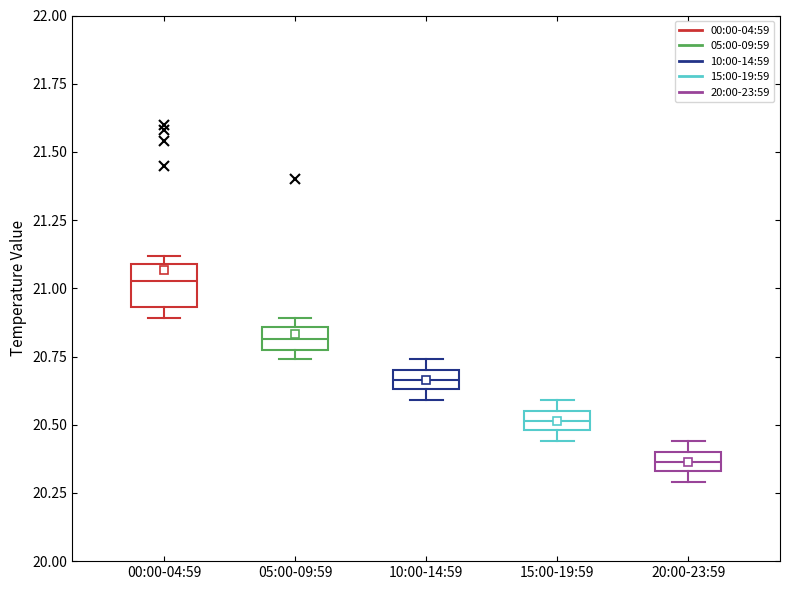

Which box's median line is the lowest?

20:00-23:59